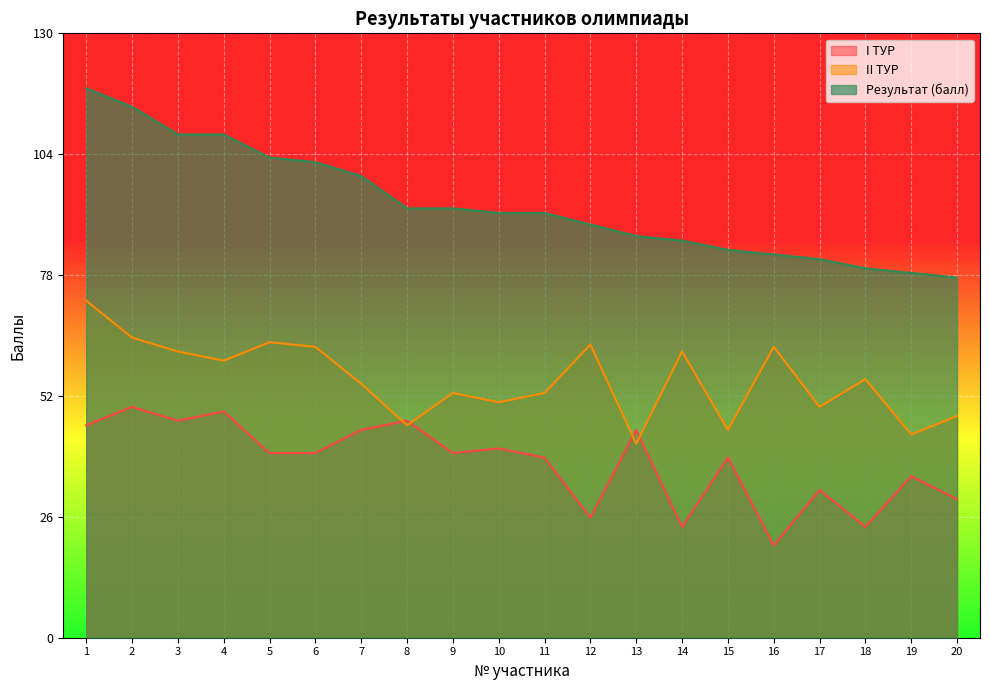

Where do II ТУР and I ТУР first cross each other?

7 and 8